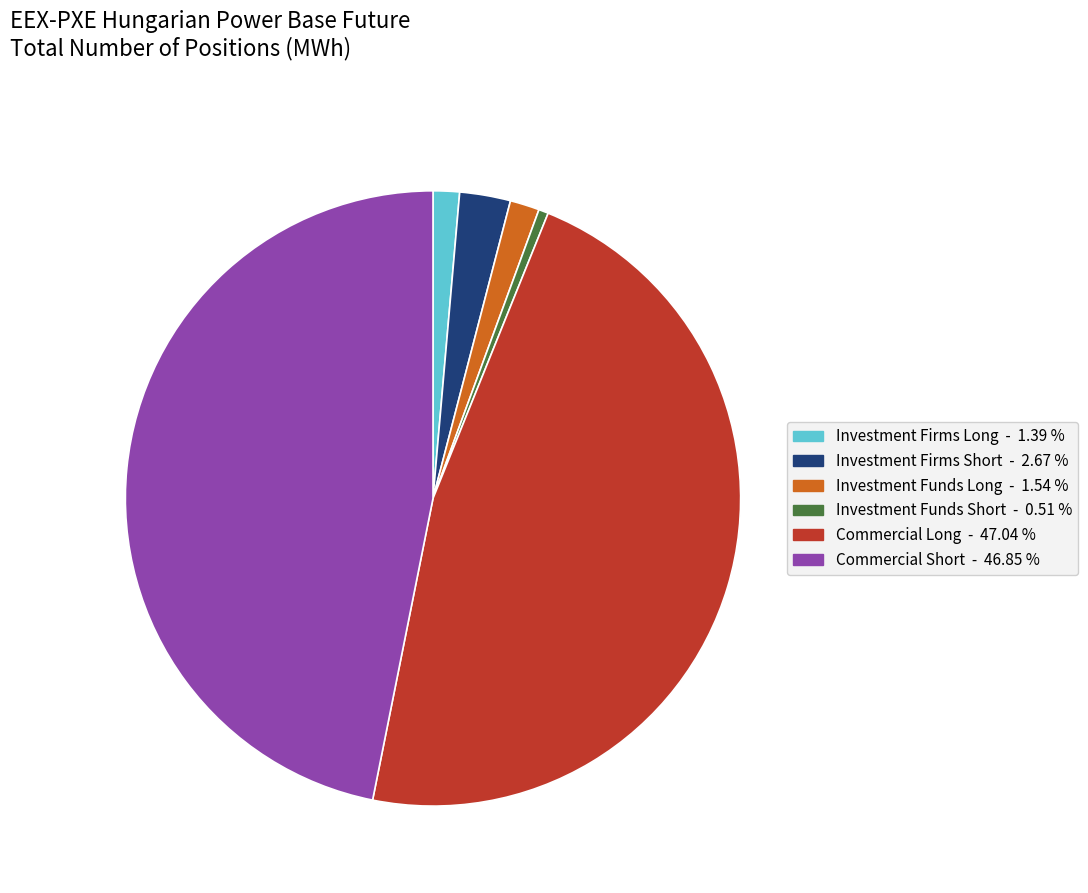

Which category has the smallest portion of the pie?

Investment Funds Short